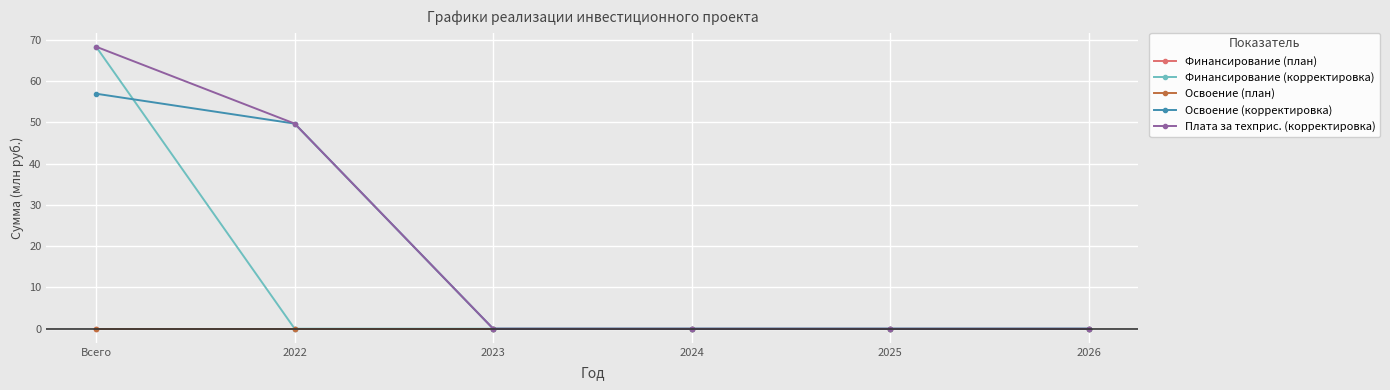

Is this an area chart (filled region under the line)?

No